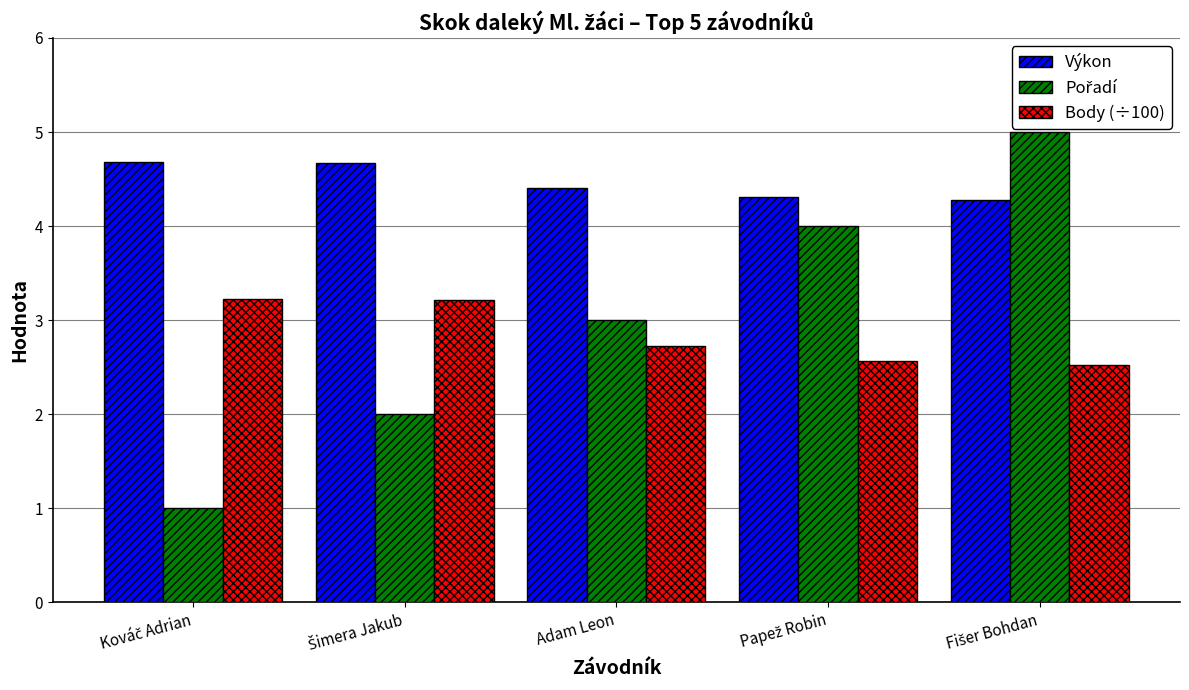

What is the difference between the maximum and second lowest values in the Body (÷100) series?

0.7